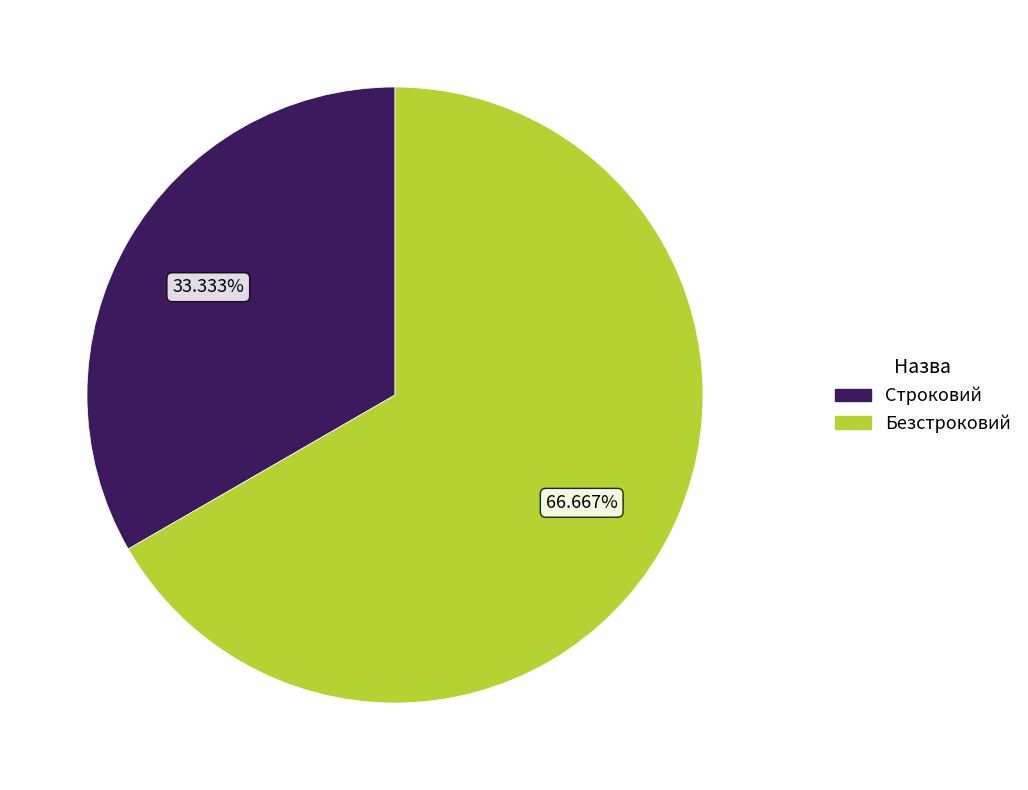

To the nearest percent, what is the combined percentage of Безстроковий and Строковий?

100%